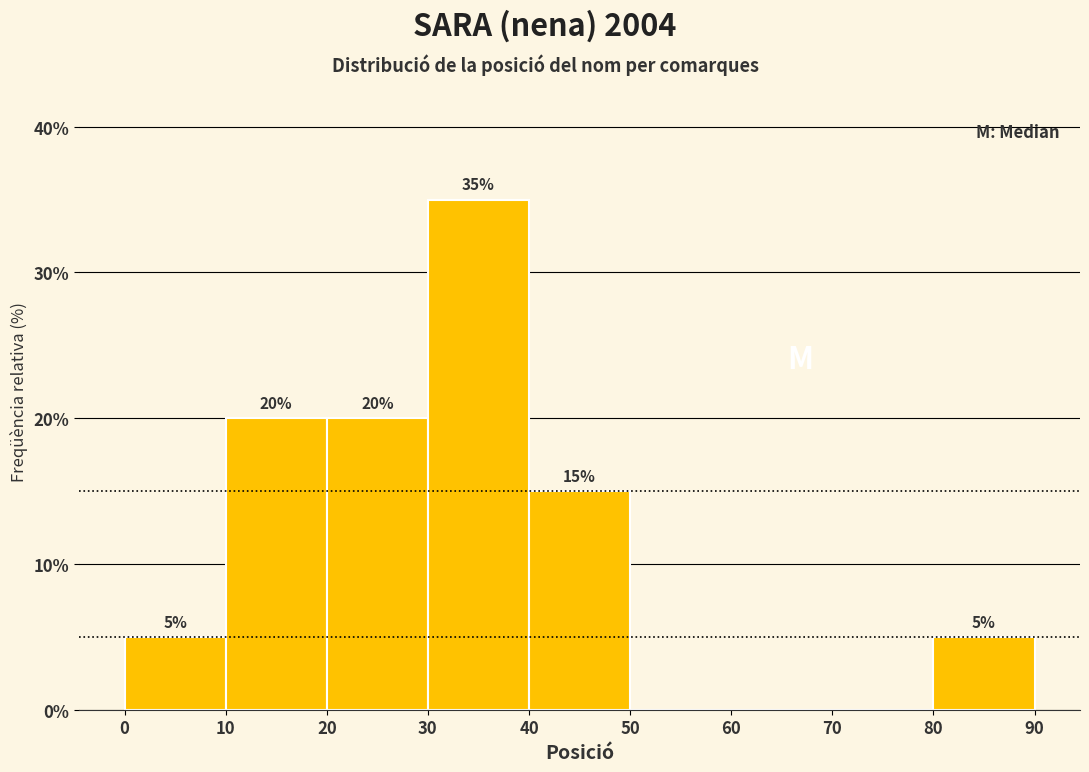

Which range on the x-axis has the tallest bar?

30 to 40